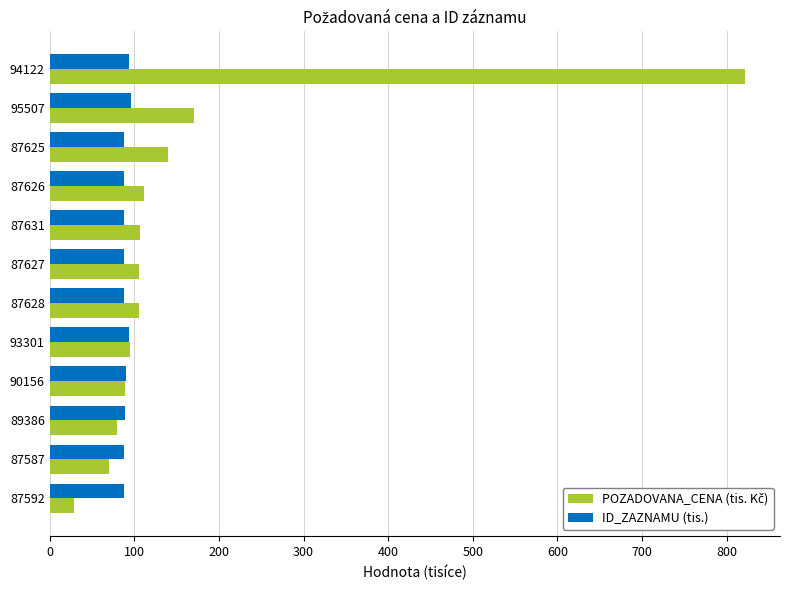

What value does the ID_ZAZNAMU (tis.) series have at 87587?

87.6